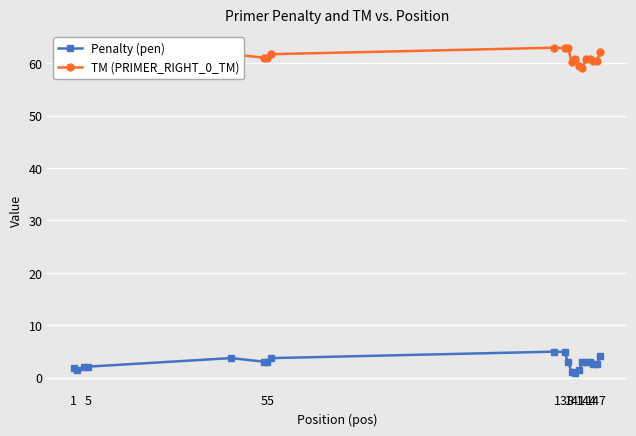

List the series in order of their overall mean, lowest first.

Penalty (pen), TM (PRIMER_RIGHT_0_TM)